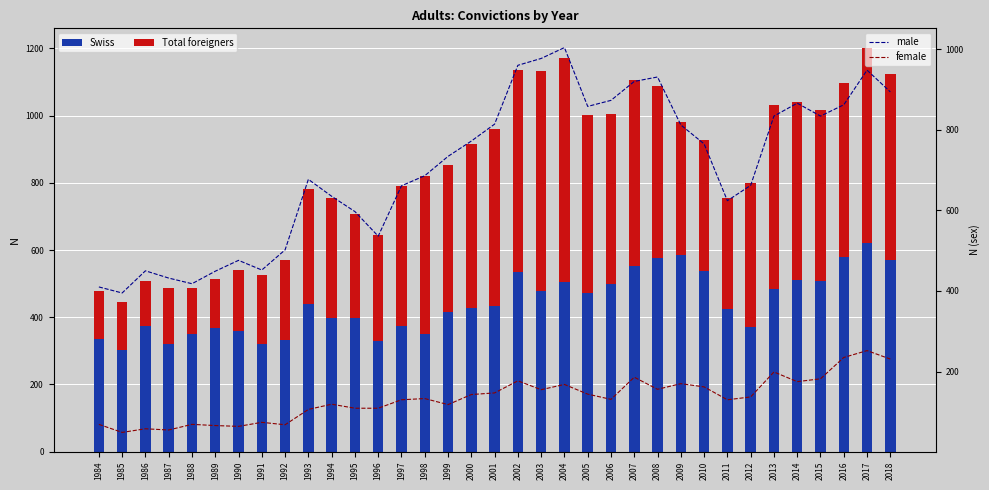

The male series shows 812 at 2009. True or false?

True